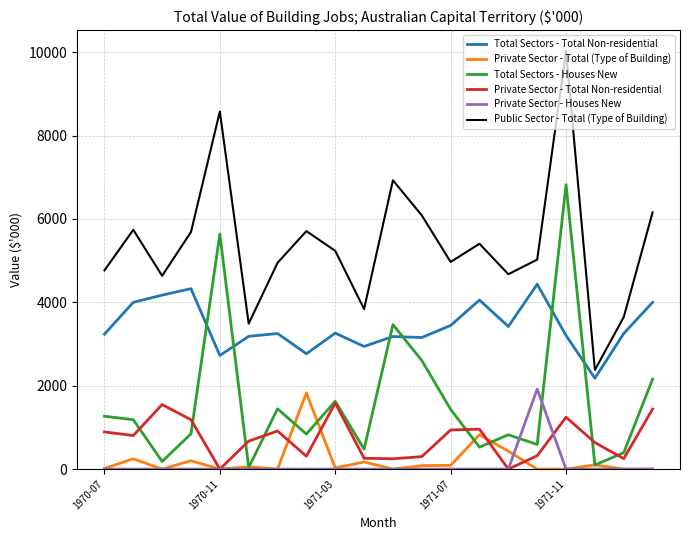

Which series has the widest spread of values?

Public Sector - Total (Type of Building)